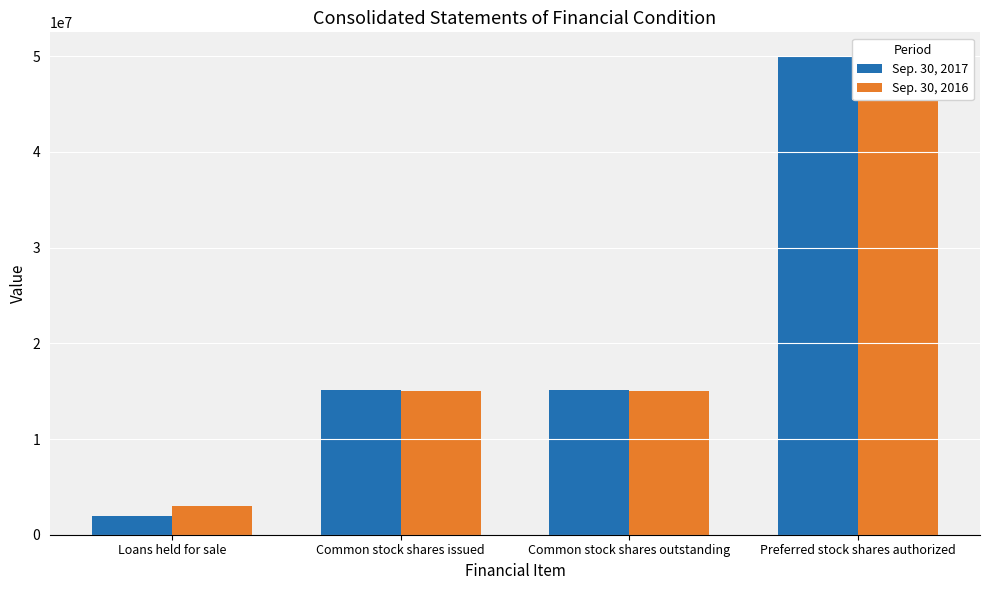

What is the value of the Sep. 30, 2017 bar at the 3rd from the left?

15115883